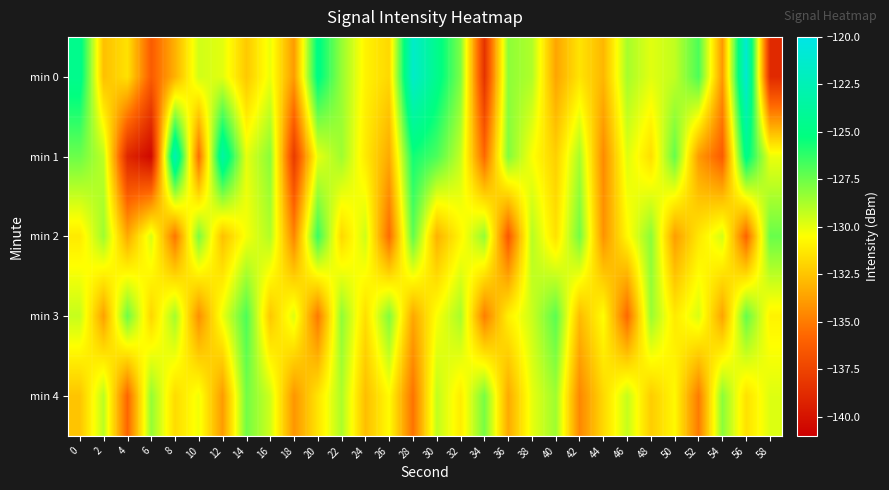

Which series changed the most between 14 and 40?

min 1